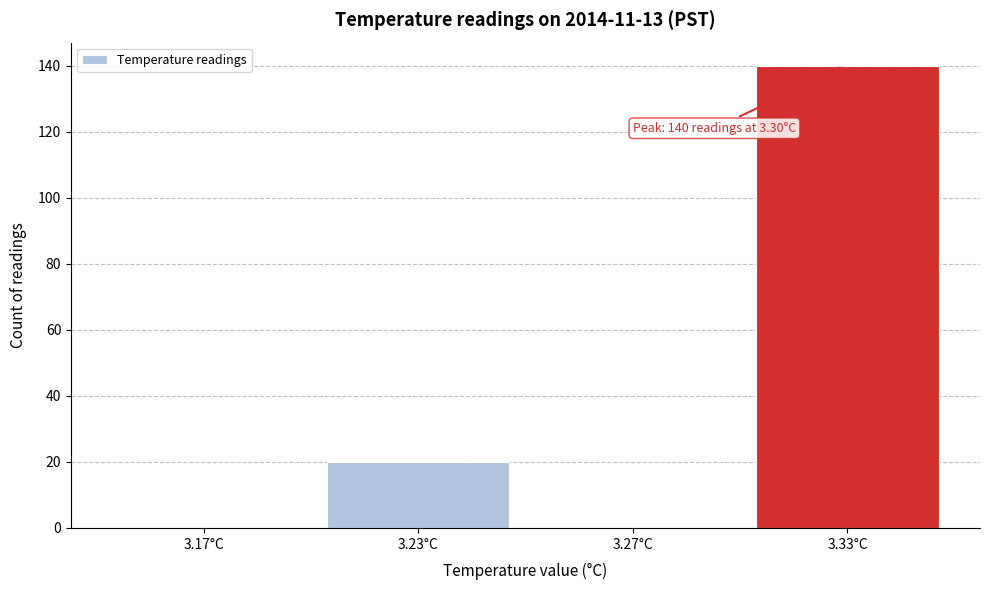

Reading right to left, list all the values displayed in this chart.

3.33°C=140	3.27°C=0	3.23°C=20	3.17°C=0